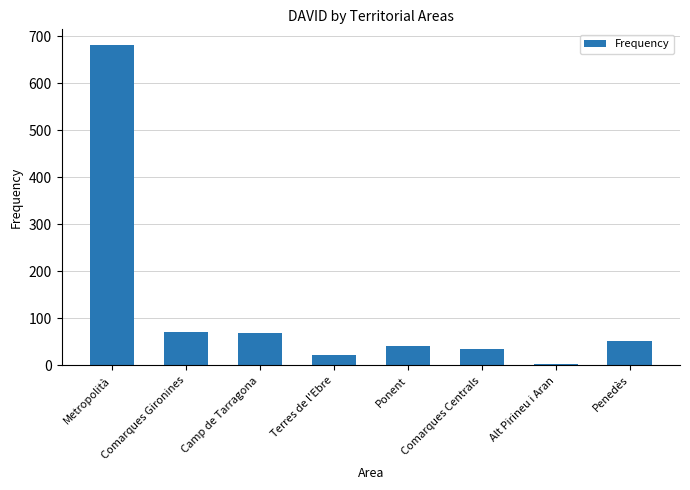

At which category does the chart reach its peak across all series?

Metropolità